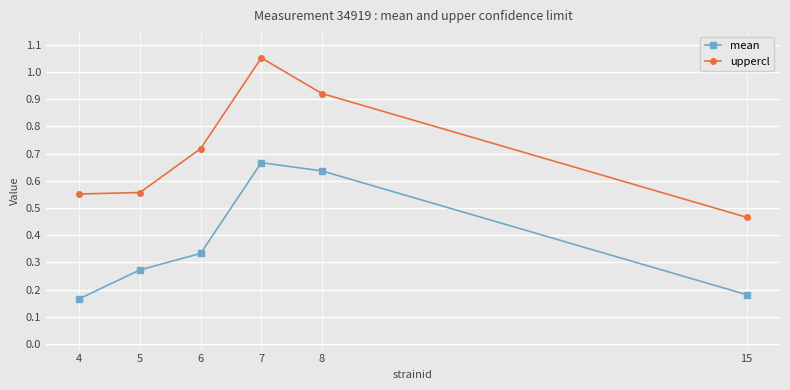

True or false: uppercl and mean intersect in this chart.

False